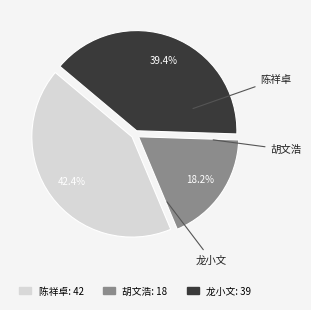

Approximately how many times larger is the value at 陈祥卓 compared to 胡文浩?

2.3